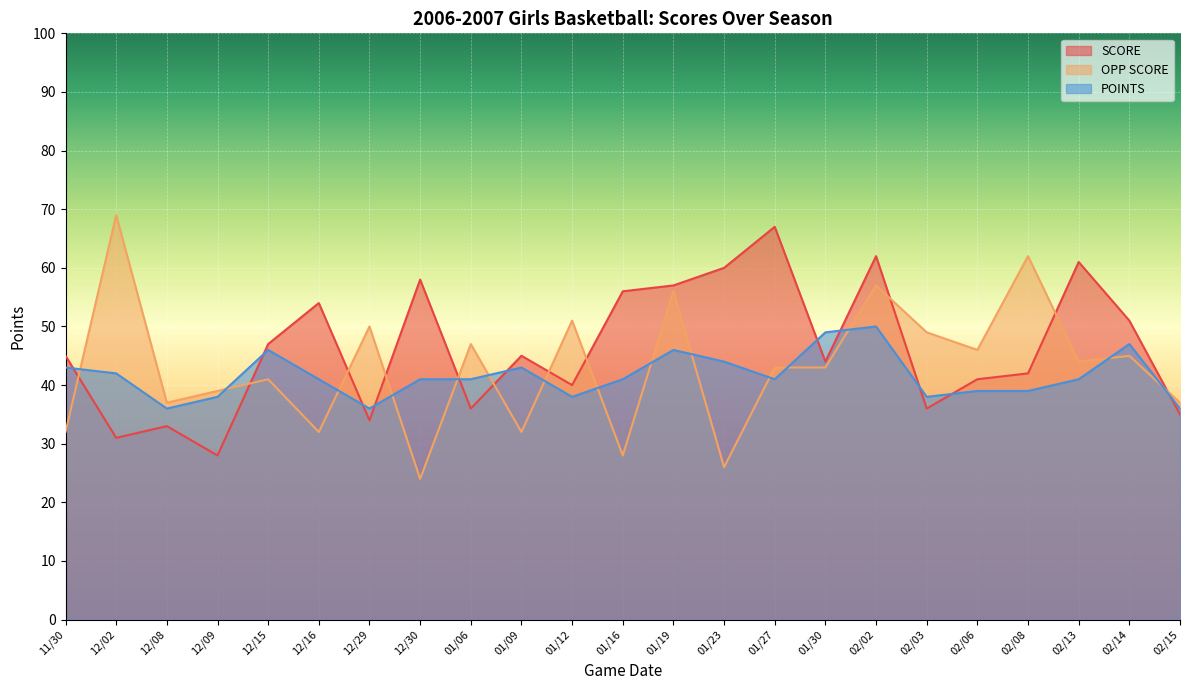

Which series has the largest range (max minus min)?

OPP SCORE